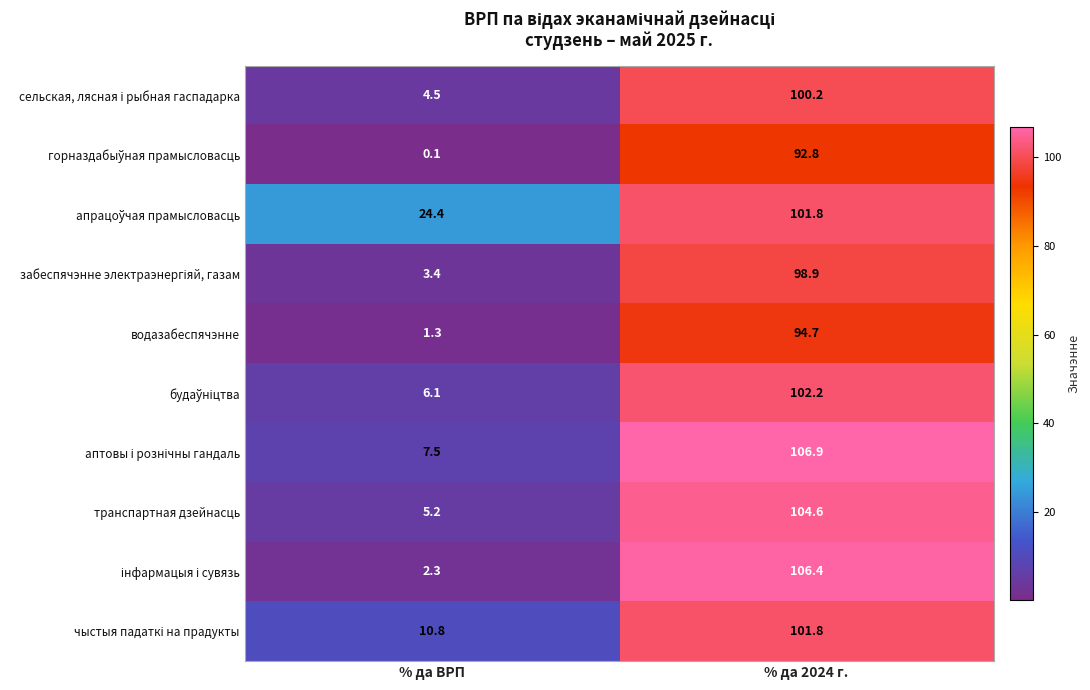

What is the smallest value displayed?

0.1